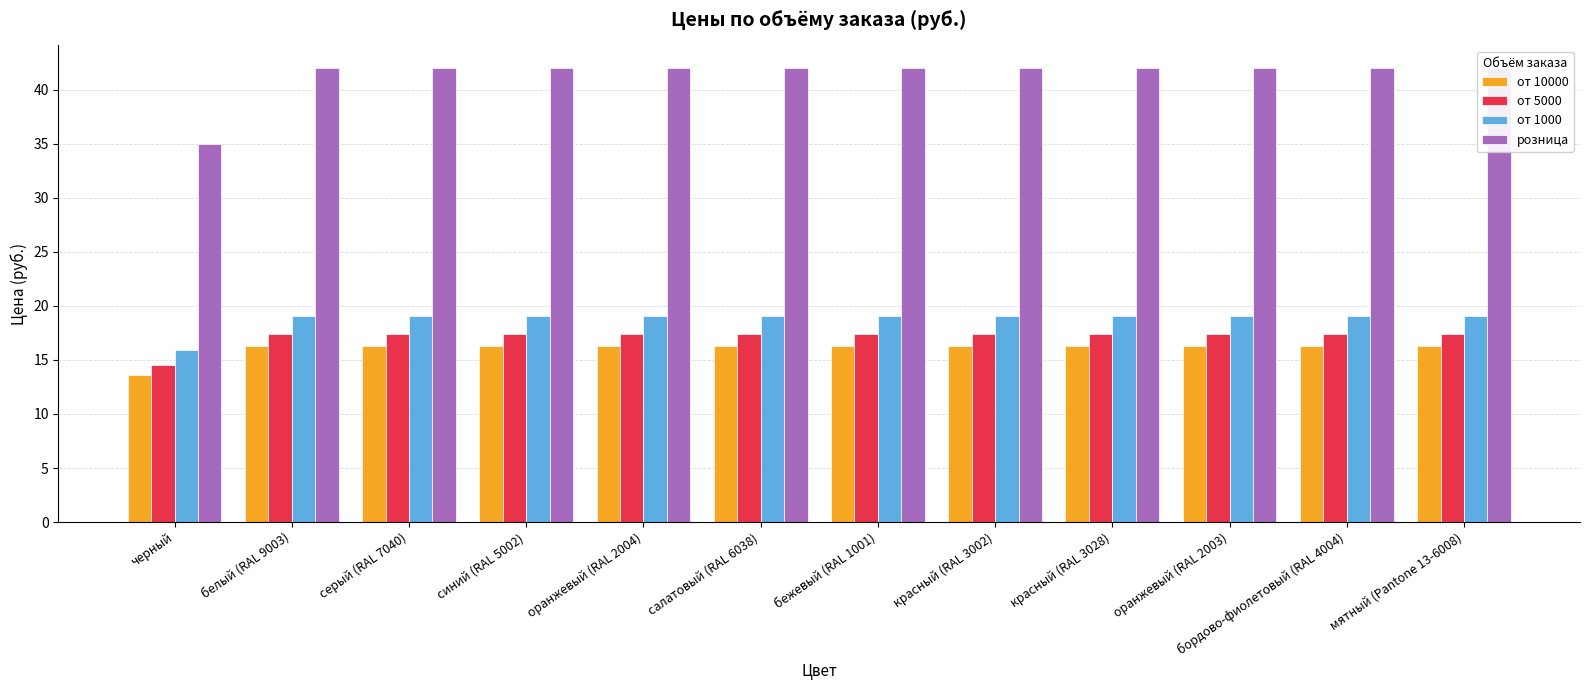

At which category is the sum across all series the highest?

белый (RAL 9003)